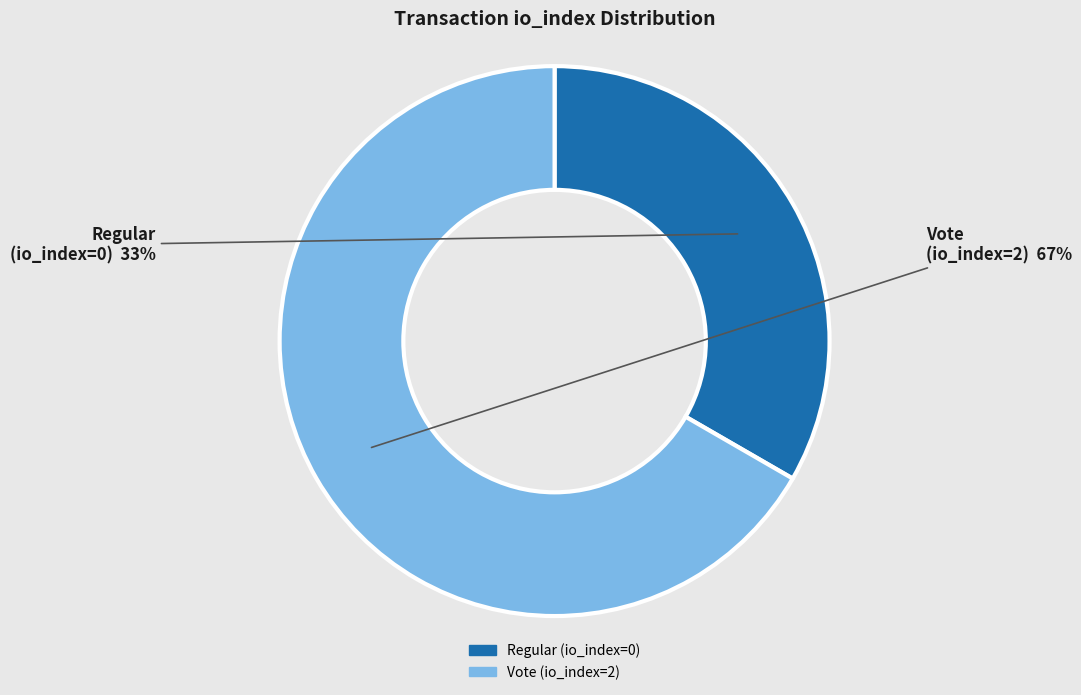

Is there any slice that represents more than half of the pie?

Yes